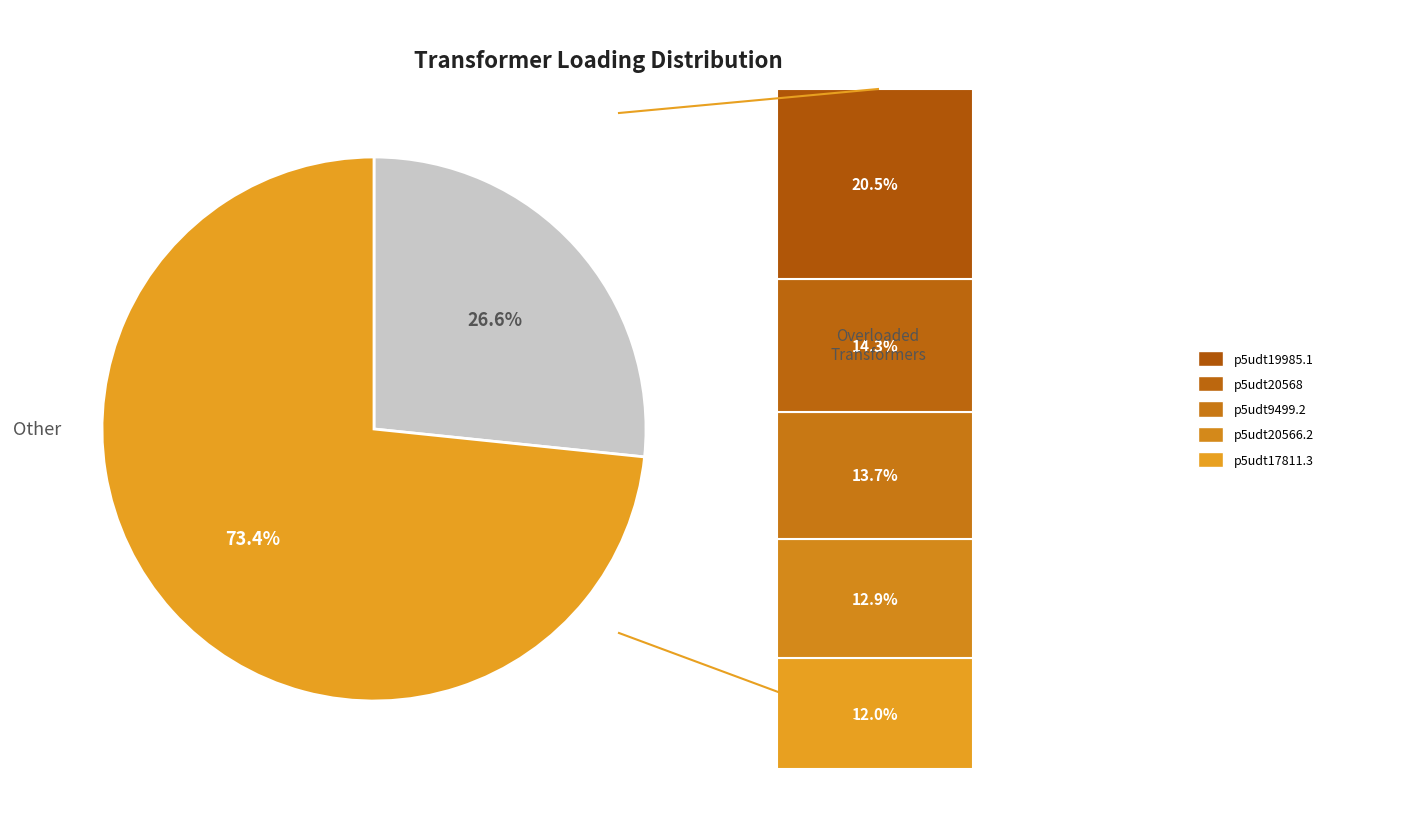

Is there any slice that represents more than half of the pie?

Yes